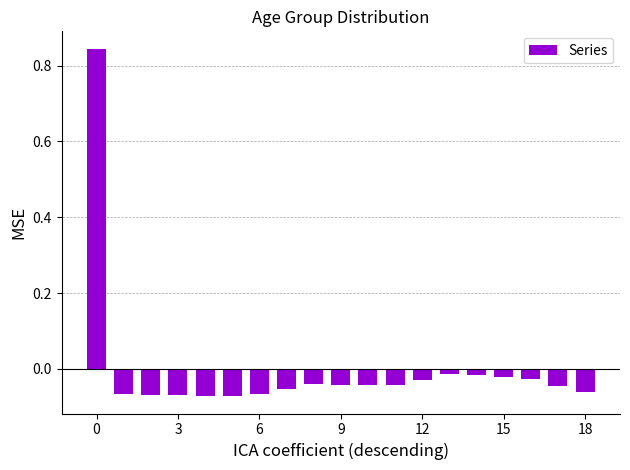

Does the chart contain stacked bars?

No